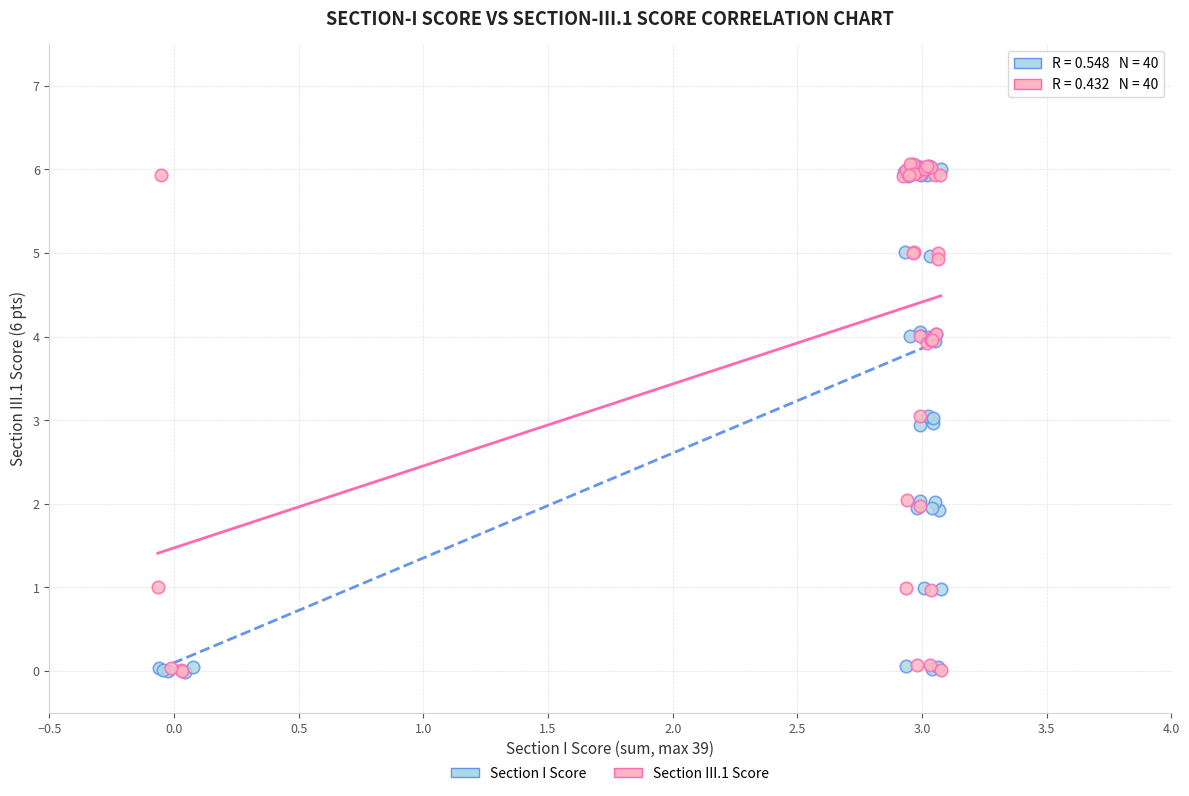

What are all the series names shown in the legend?

Section I Score, Section III.1 Score